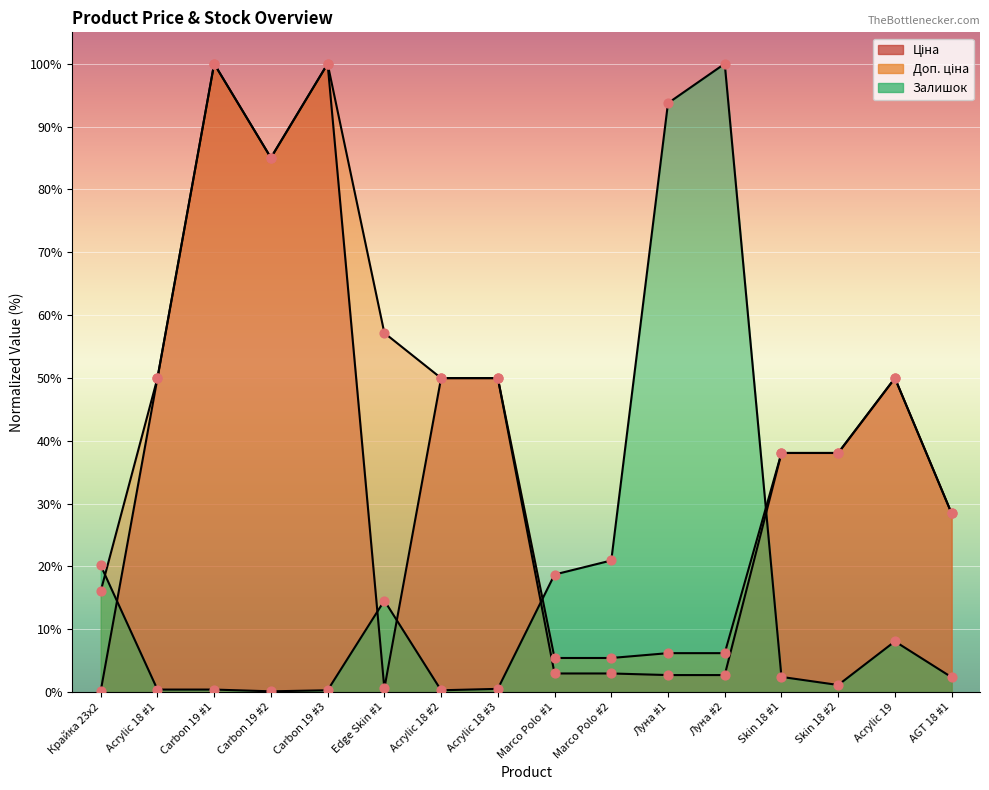

Which series has the largest total across all categories?

Доп. ціна